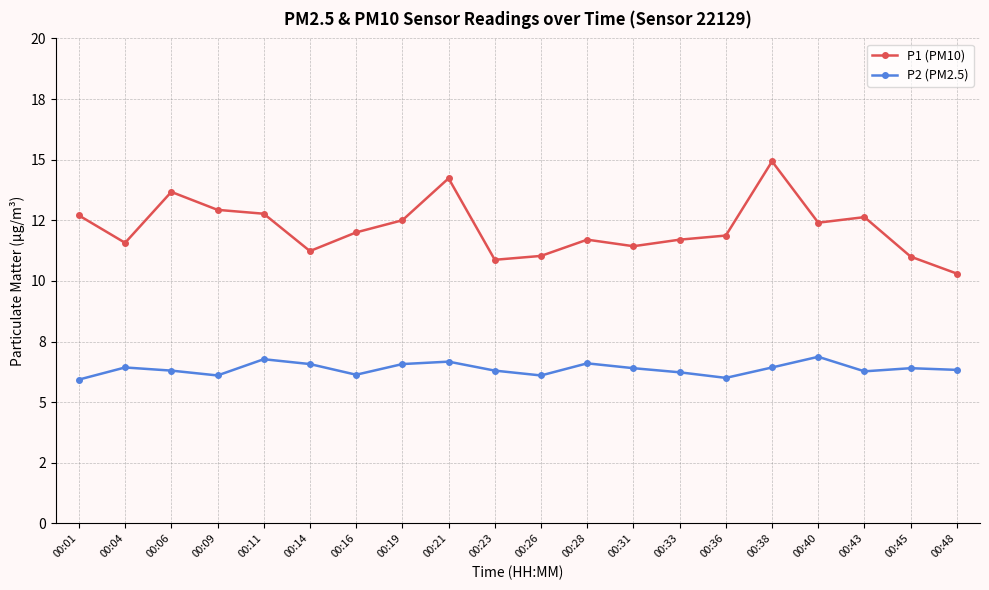

Which label corresponds to the largest value in the chart?

00:38